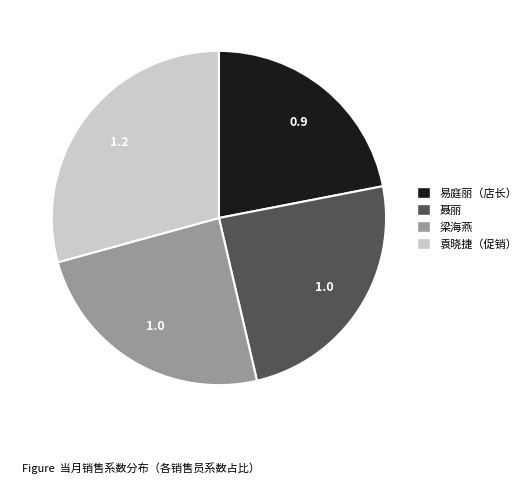

Which has a higher value, 袁晓捷（促销） or 梁海燕?

袁晓捷（促销）